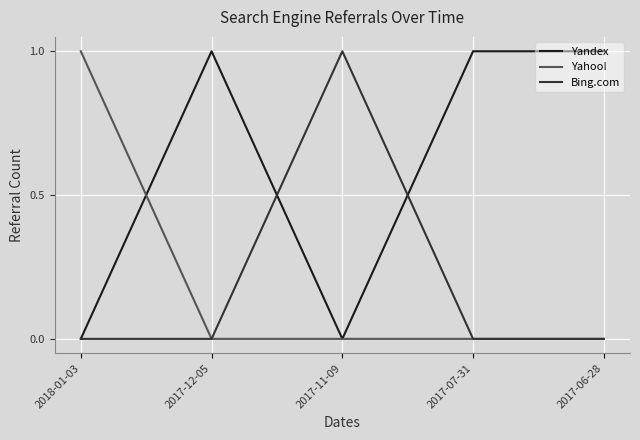

Is the value of Yandex at 2017-07-31 greater than the value of Bing.com at 2017-06-28?

Yes